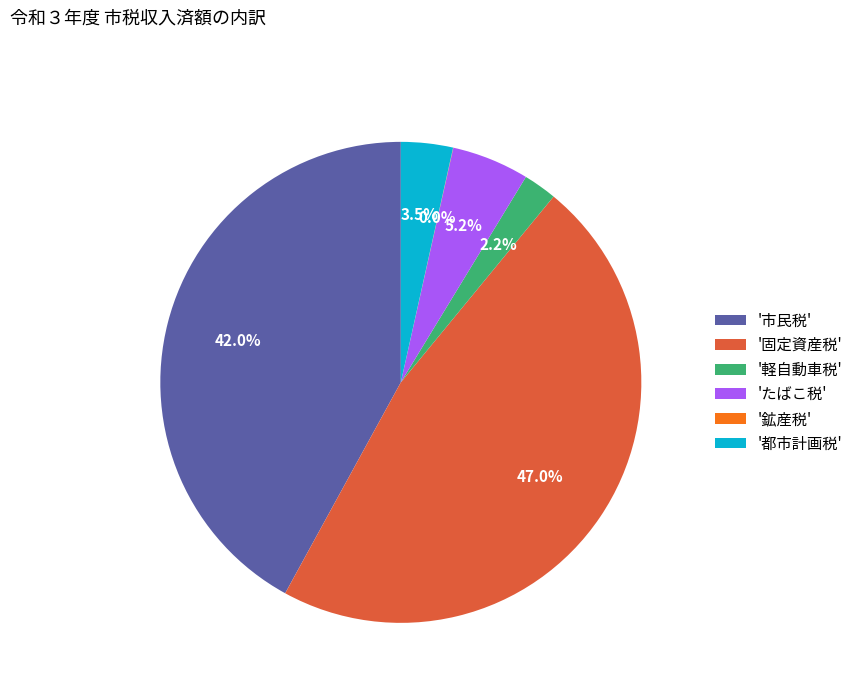

What percentage do '都市計画税' and 'たばこ税' together represent?

8.7%